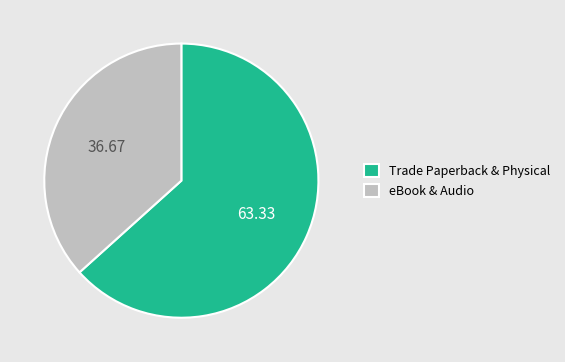

What is the ratio of the value at eBook & Audio to the value at Trade Paperback & Physical?

0.6